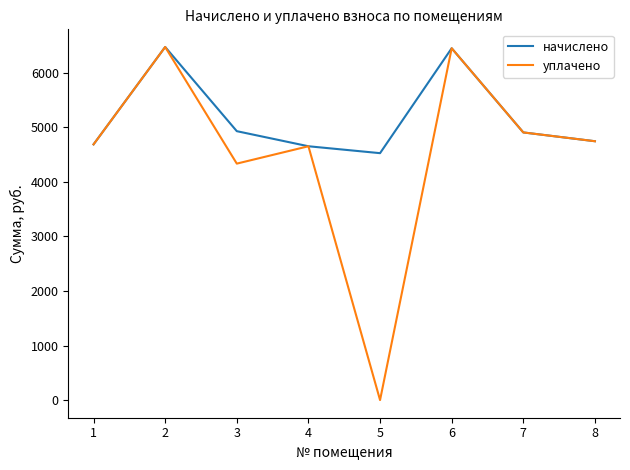

At which label does начислено first exceed 4907?

2